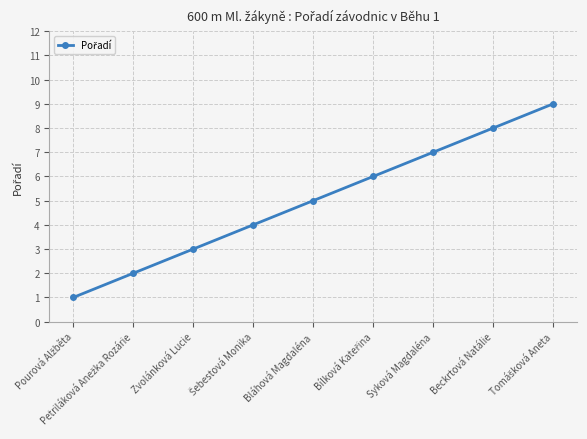

Is it true that the value at Bláhová Magdaléna is 9?

False